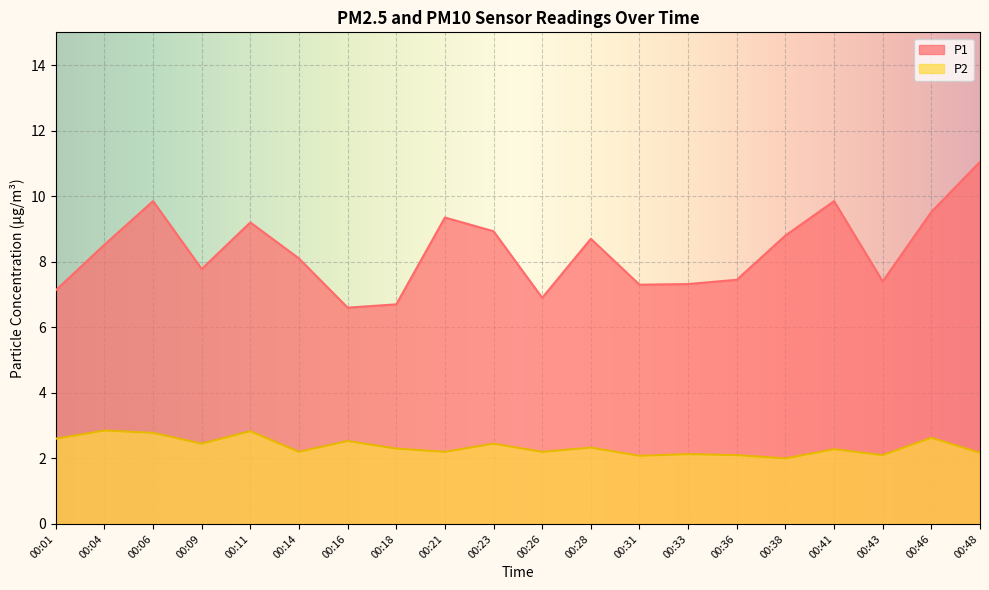

How many values in the P1 series are below 8?

9